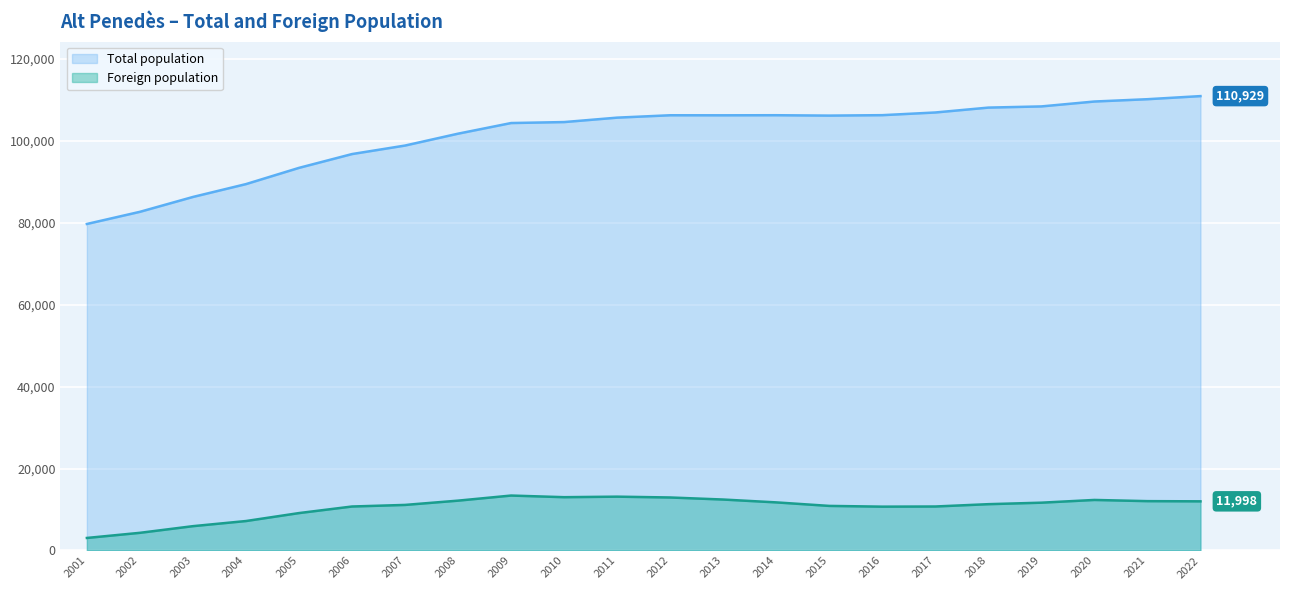

What value does the Foreign population series have at 2001?

3057